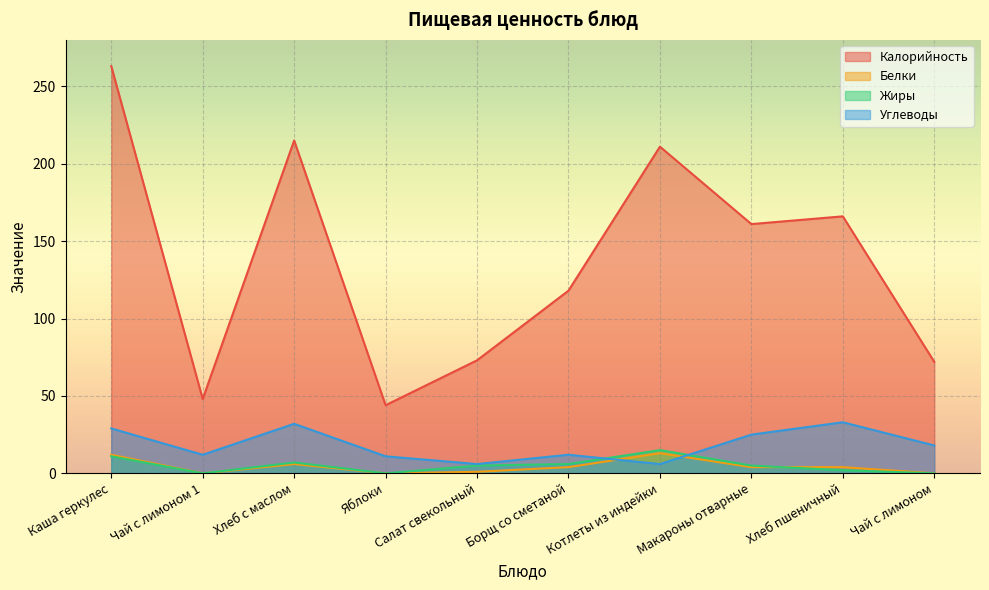

What is the label of the 6th point from the left?

Борщ со сметаной